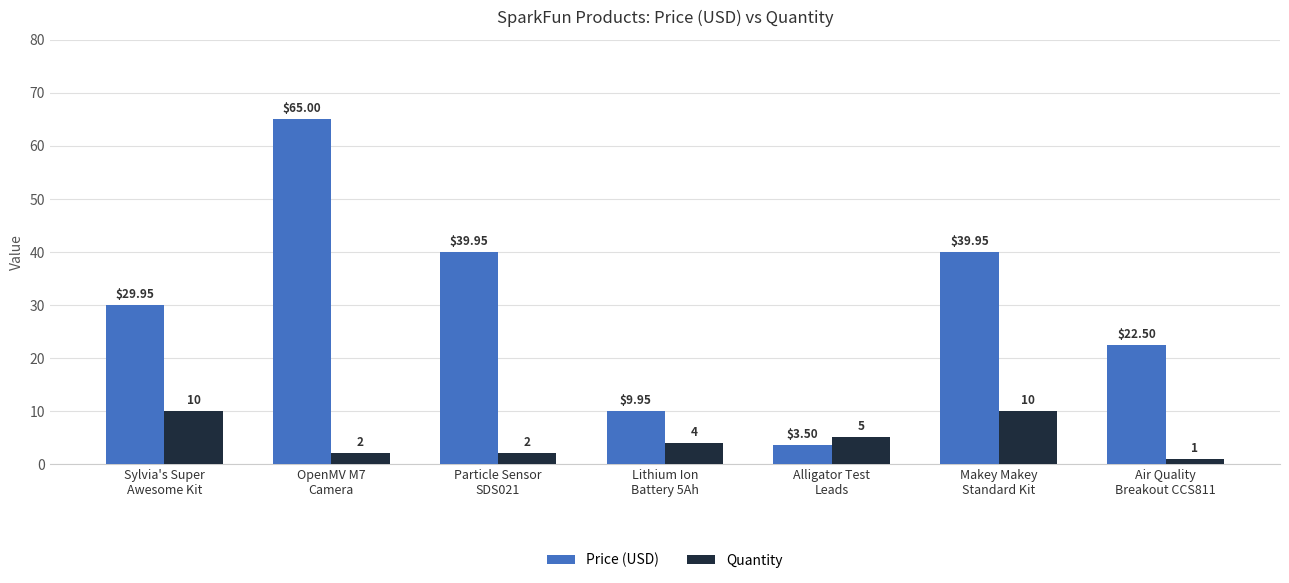

At which label does Quantity first exceed 4?

Sylvia's Super
Awesome Kit